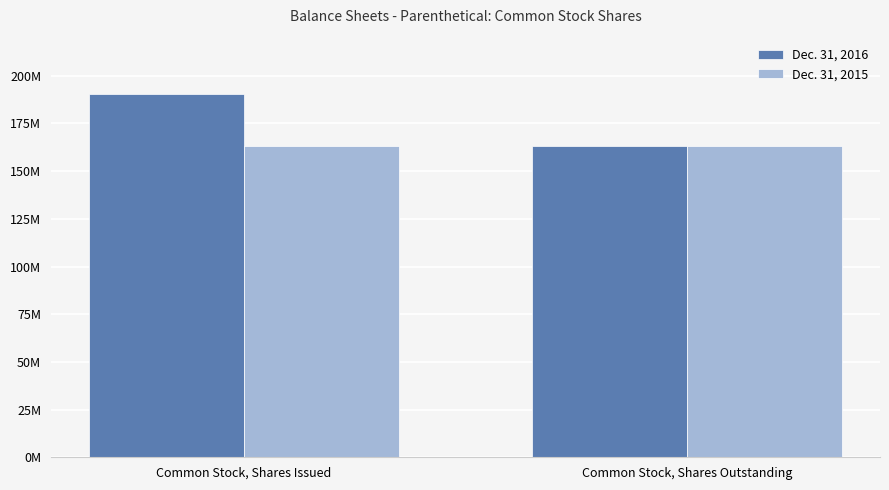

Reading left to right, transcribe all the data shown in this chart.

Dec. 31, 2016: Common Stock, Shares Issued=190314701	Common Stock, Shares Outstanding=162989701
Dec. 31, 2015: Common Stock, Shares Issued=162989701	Common Stock, Shares Outstanding=162989701